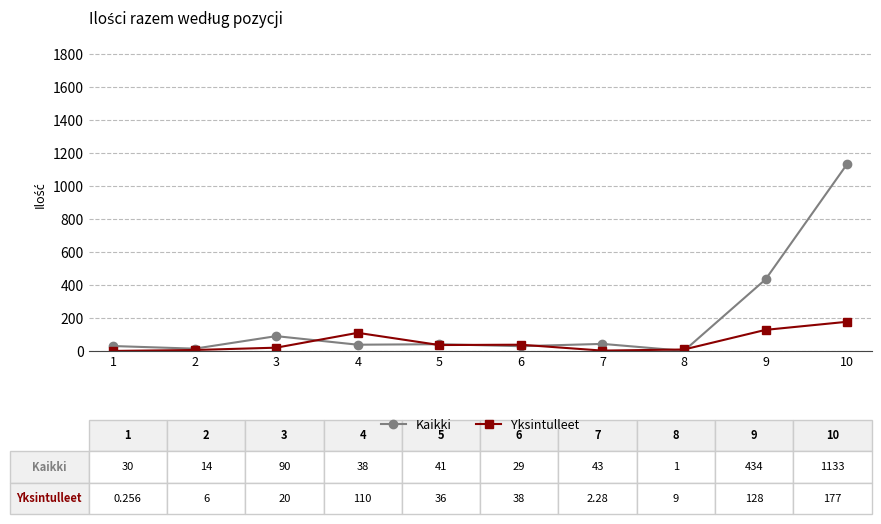

How many lines are shown in the chart?

2